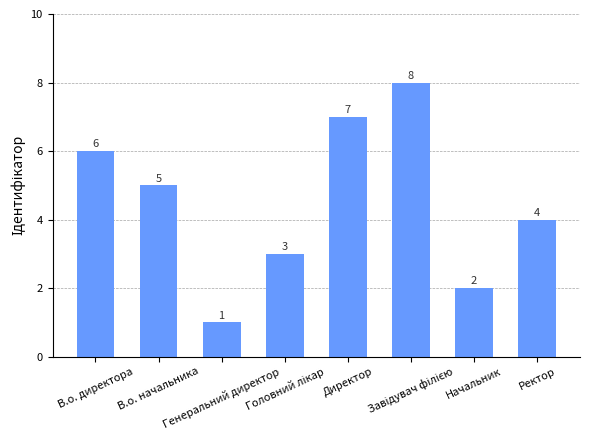

Where is the data nearest to the value 4?

Ректор